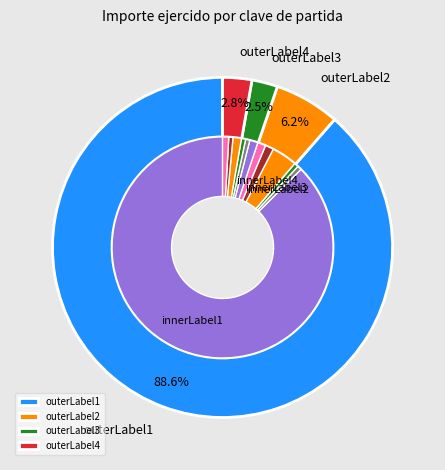

To the nearest percent, what percentage of the pie is 3758?

1%